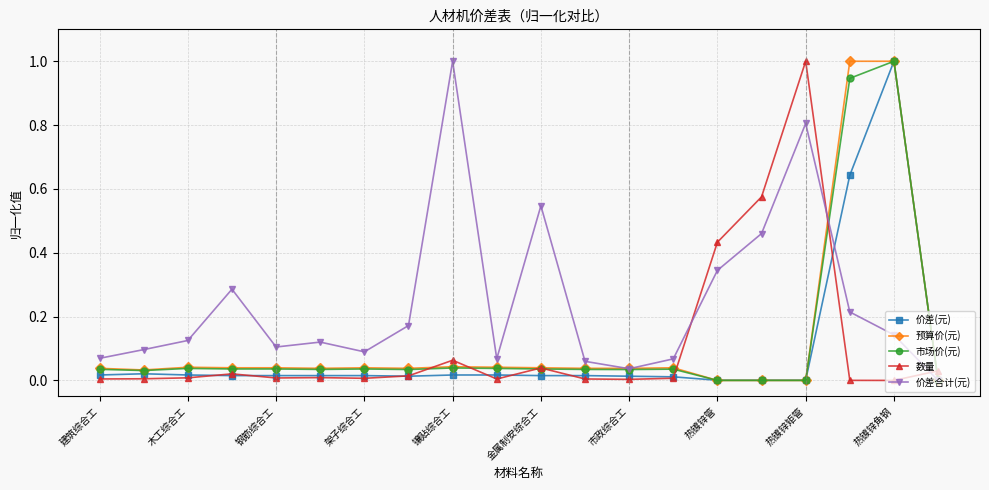

True or false: 市场价(元) has more than 1 interior local peaks.

True